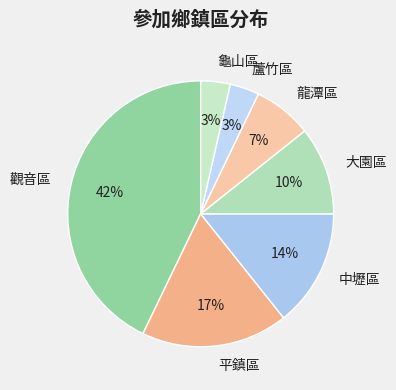

What portion of the pie excludes 平鎮區?

82.1%